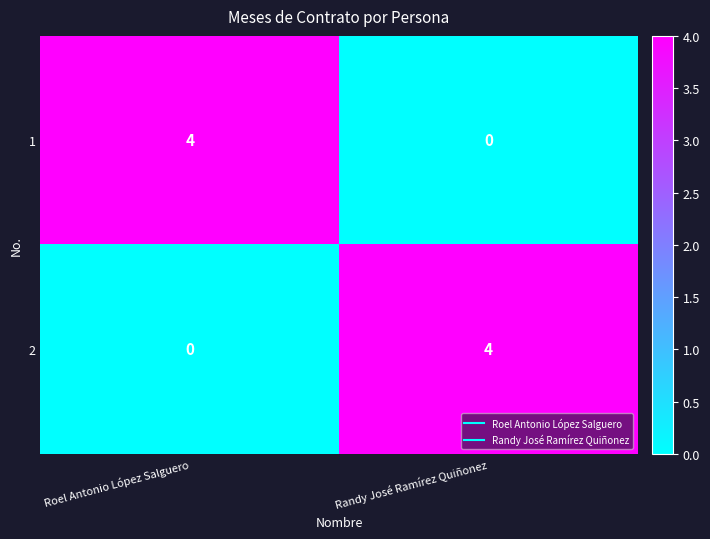

True or false: 1 has a value of 0 at Randy José Ramírez Quiñonez.

True